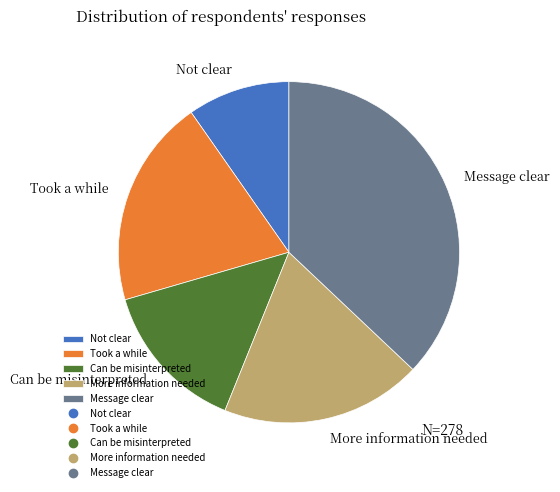

Between Message clear and Took a while, which is larger?

Message clear